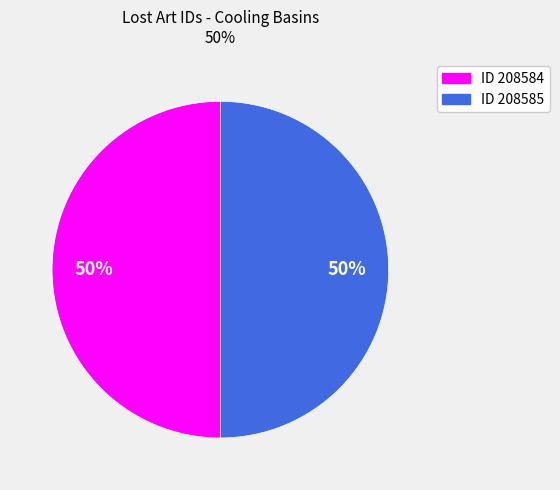

To the nearest percent, what percentage of the pie is ID 208585?

50%